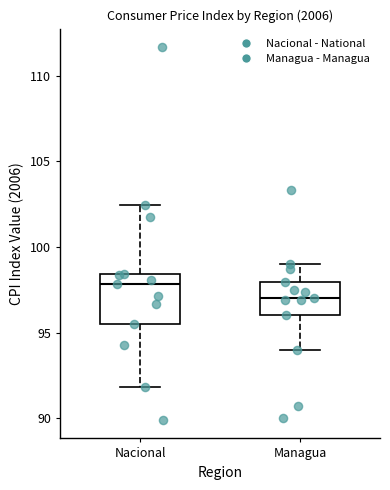

Reading left to right, transcribe this box plot: for each box, give where its median line is, the range the box spans, and where its two whiskers end, as read against the y-axis. The values are not printed on the chart, so give them approximately, as read against the axis.

Nacional: median 98.0, box 95.5 to 98.5, whiskers 92.0 to 102.5
Managua: median 97.0, box 96.0 to 98.0, whiskers 94.0 to 99.0